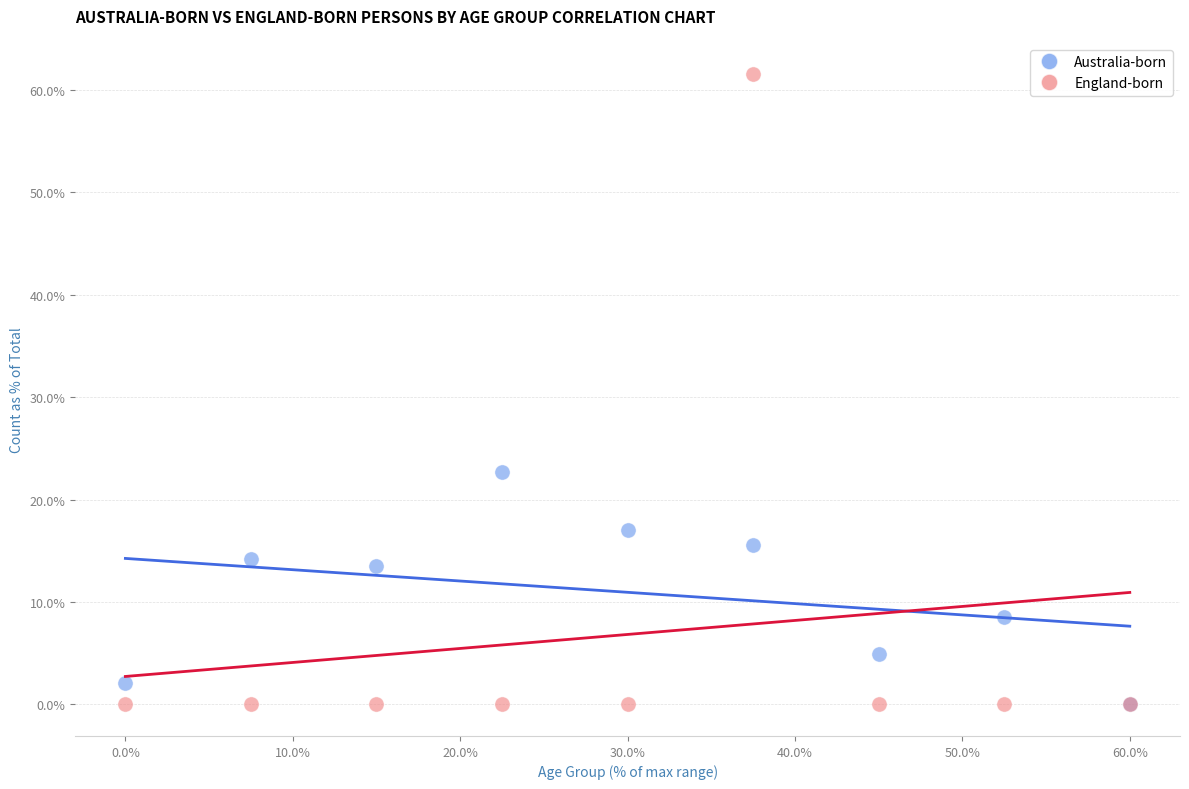

Which series has the largest Y range (max minus min)?

England-born